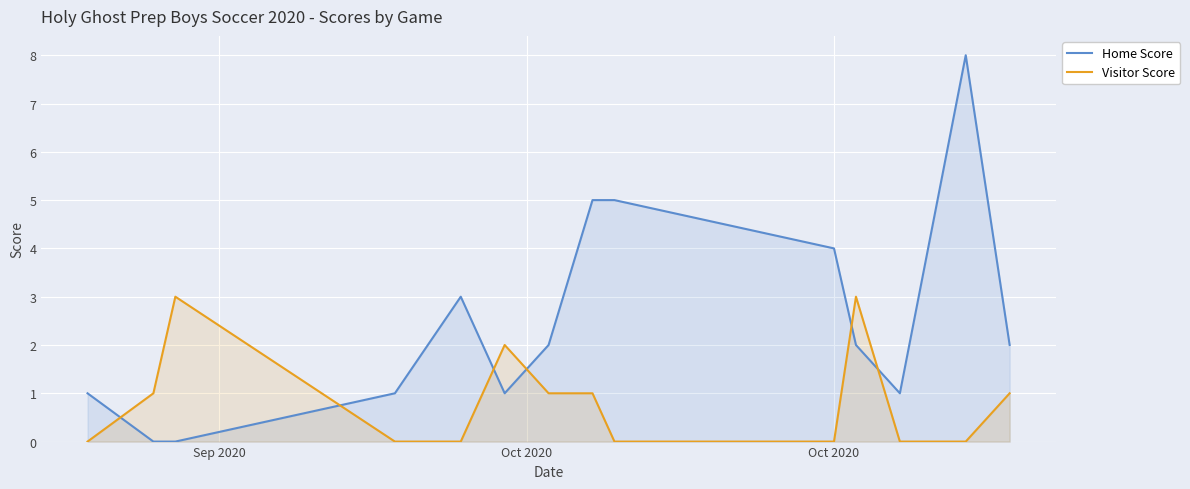

How many interior local peaks does the Visitor Score series have?

3